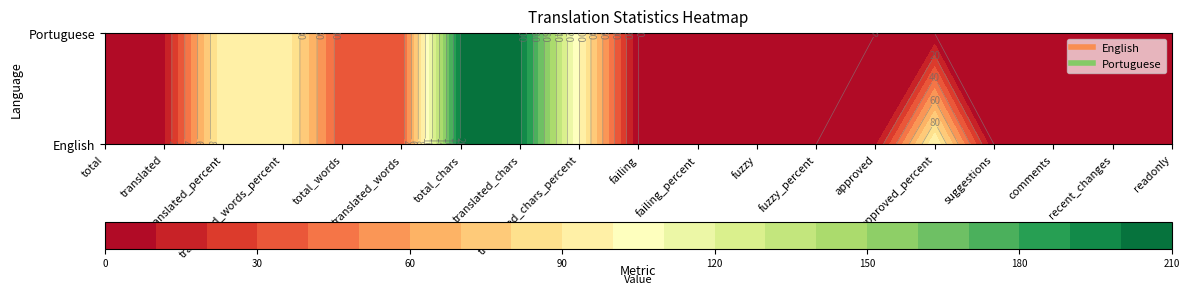

Rank the series at translated_chars from lowest to highest value.

English, Portuguese